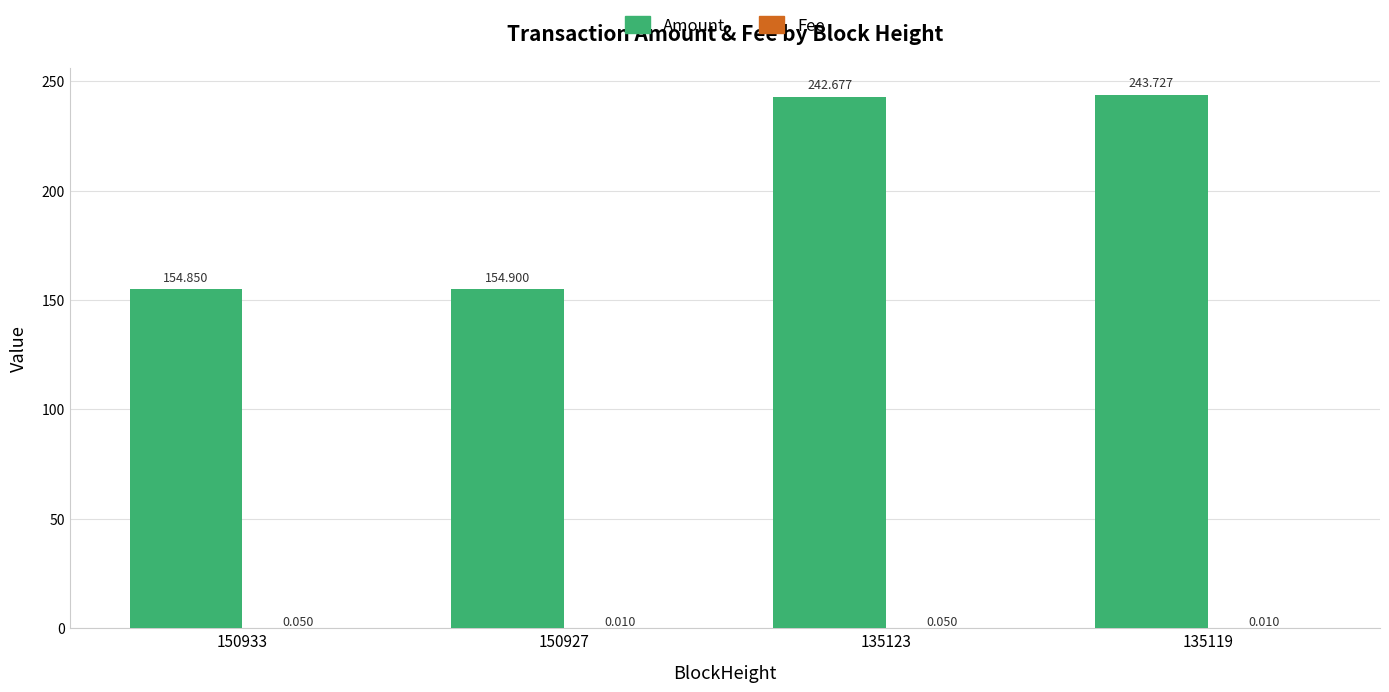

Between 150927 and 135123, which series saw the biggest shift?

Amount